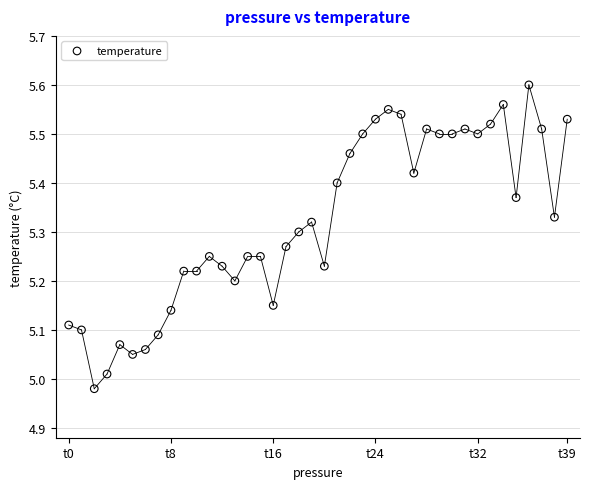

What is the range of Y values (max minus min)?

0.6